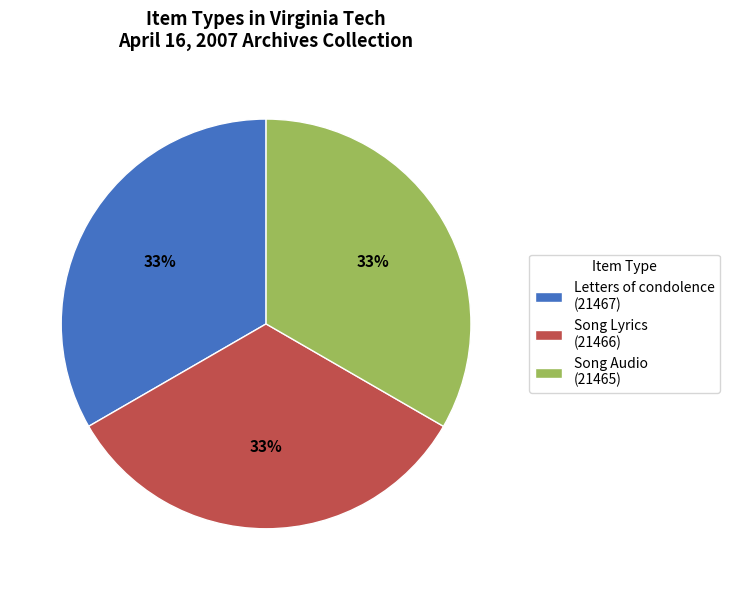

Approximately how many times larger is the value at Song Audio (21465) compared to Song Lyrics (21466)?

1.0